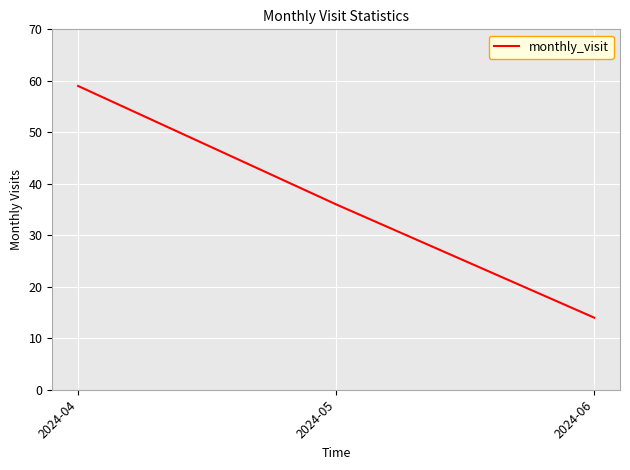

What is the change in value from 2024-04 to 2024-06?

-45